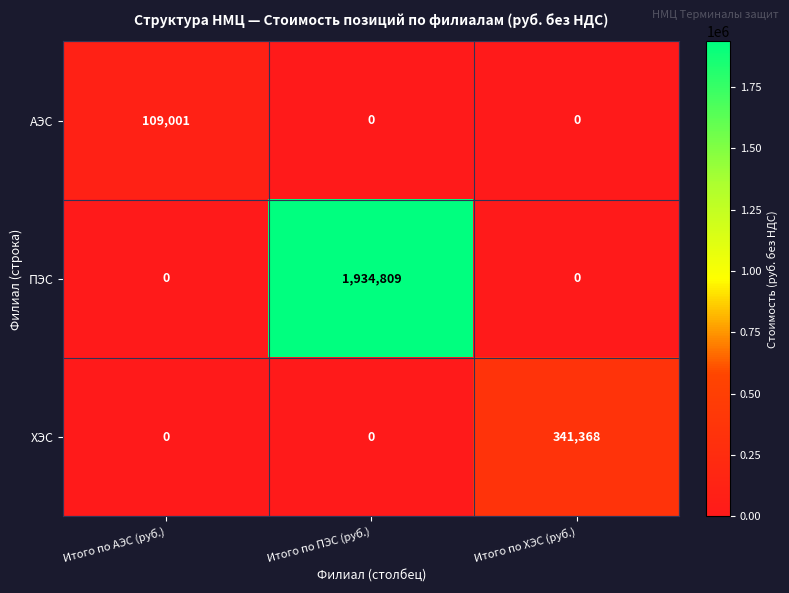

Reading right to left, extract all data points from this chart.

АЭС: 0	0	109001
ПЭС: 0	1934809	0
ХЭС: 341368	0	0